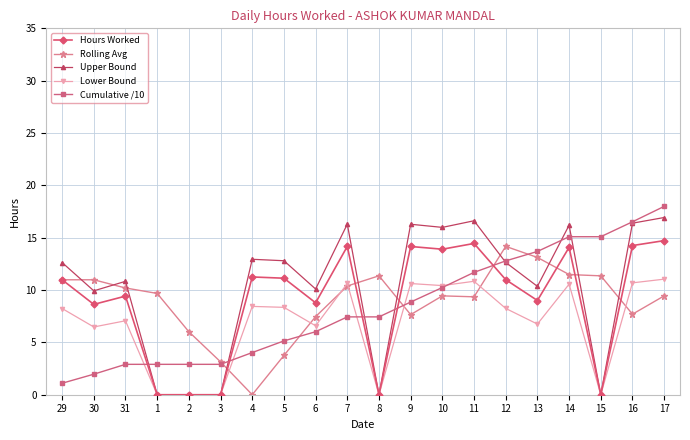

What is the sum of the Hours Worked values at 16 and 30?

22.9